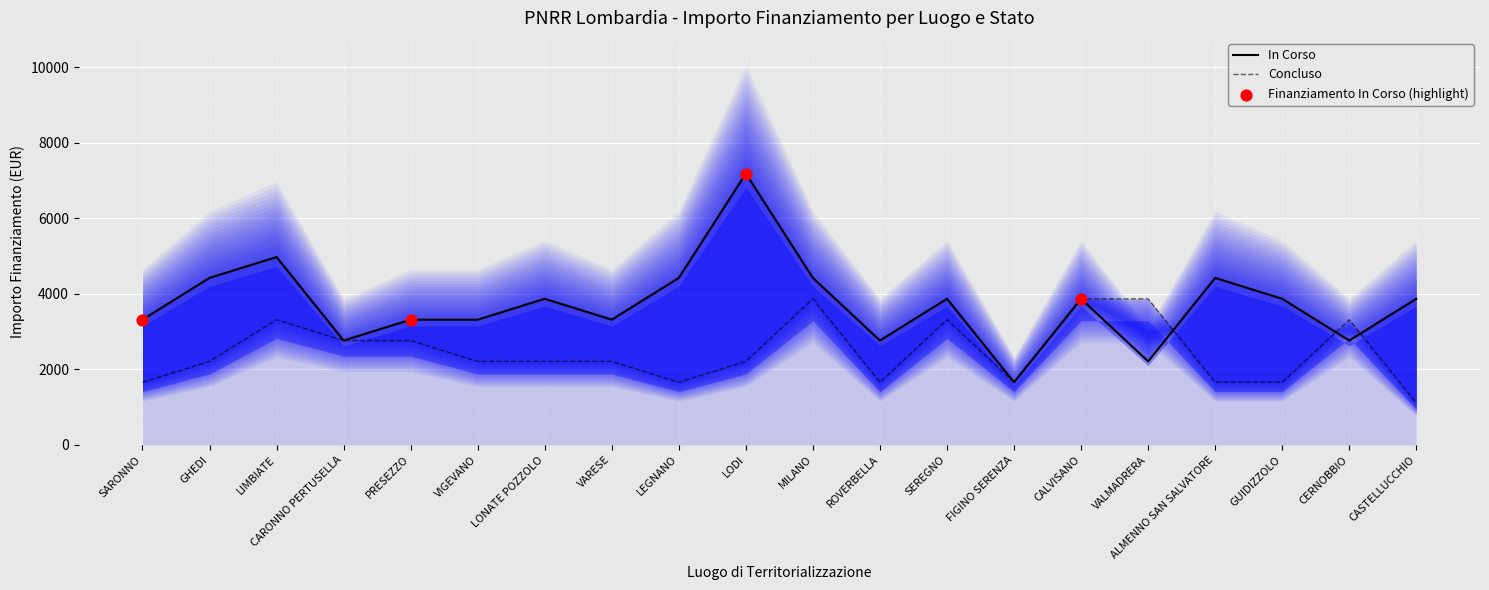

What are all the series names shown in the legend?

In Corso, Concluso